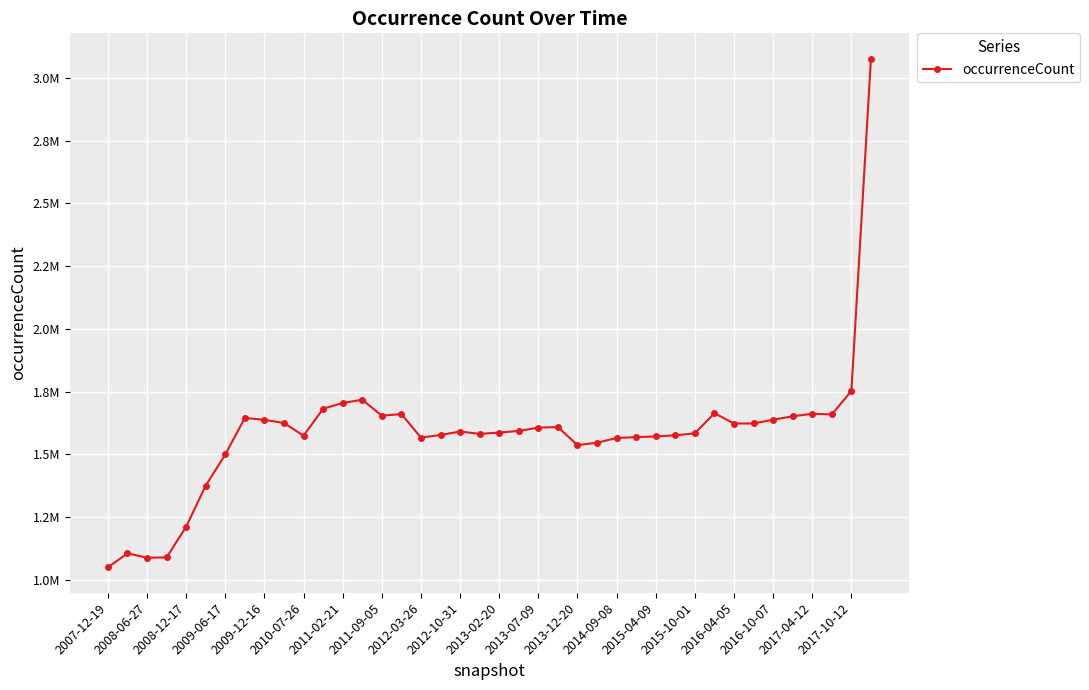

Does the chart have visible grid lines?

Yes